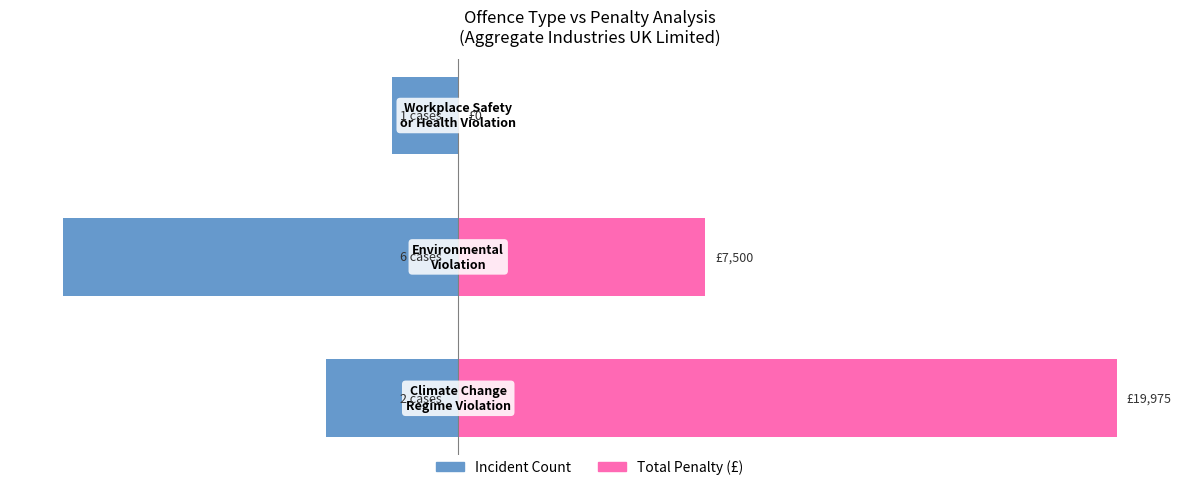

The value of Incident Count (×2000) at 2 is -2000. True or false?

True